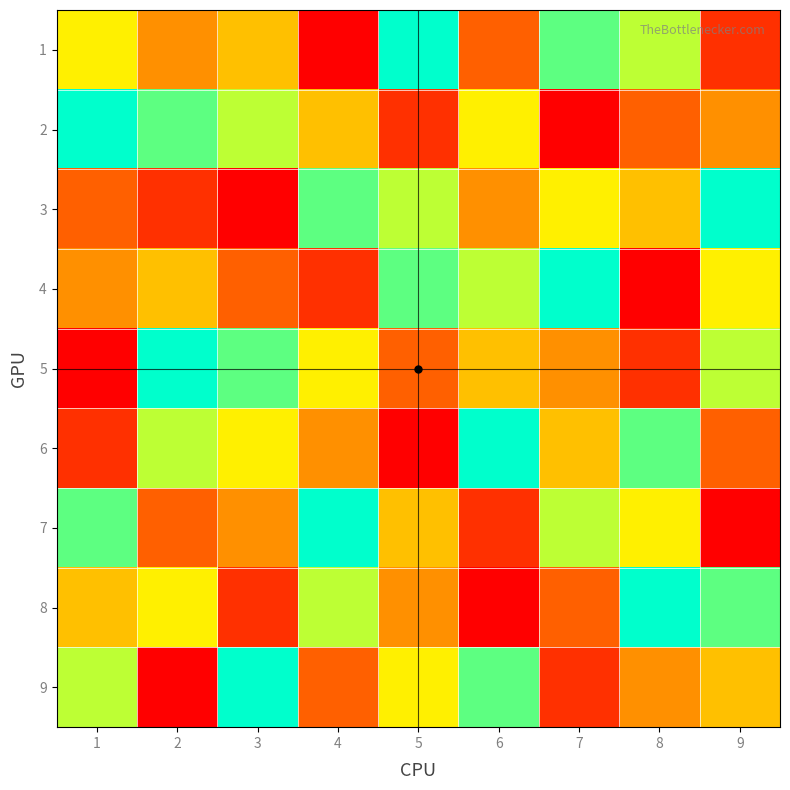

At how many categories does at least one series exceed 2?

9